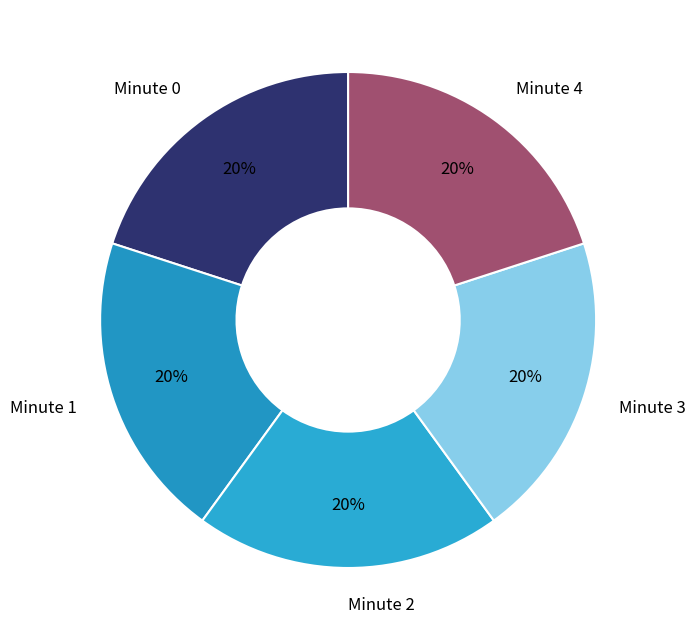

Is there a majority slice in this chart?

No